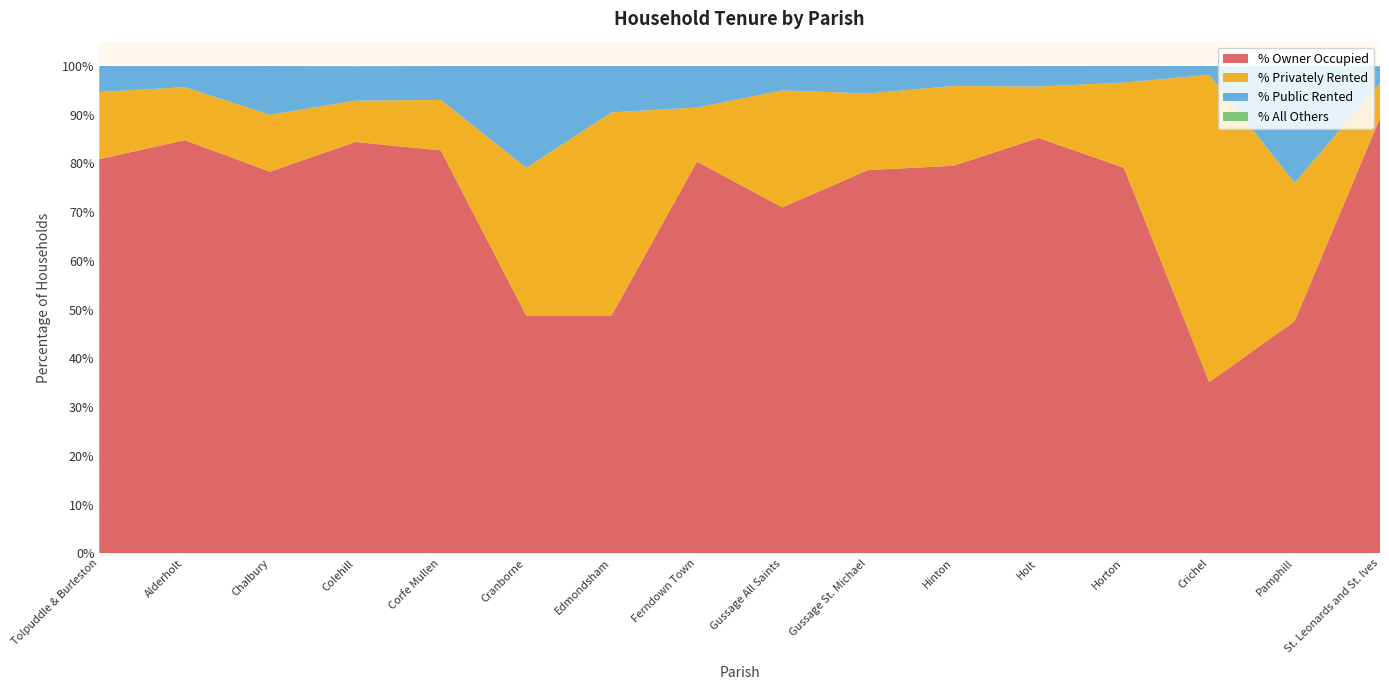

Reading left to right, list all the values displayed in this chart.

% Owner Occupied: 80.9	84.8	78.3	84.4	82.7	48.8	48.8	80.4	71.0	78.7	79.5	85.2	79.1	35.1	47.6	89.3
% Privately Rented: 13.8	10.9	11.7	8.5	10.4	30.3	41.7	11.1	24.0	15.7	16.4	10.5	17.5	63.1	28.4	7.2
% Public Rented: 5.3	4.3	10.0	7.1	7.0	20.9	9.5	8.5	5.0	5.6	4.1	4.2	3.4	1.8	24.0	3.5
% All Others: 0.0	0.0	0.0	0.0	0.0	0.0	0.0	0.0	0.0	0.0	0.0	0.0	0.0	0.0	0.0	0.0